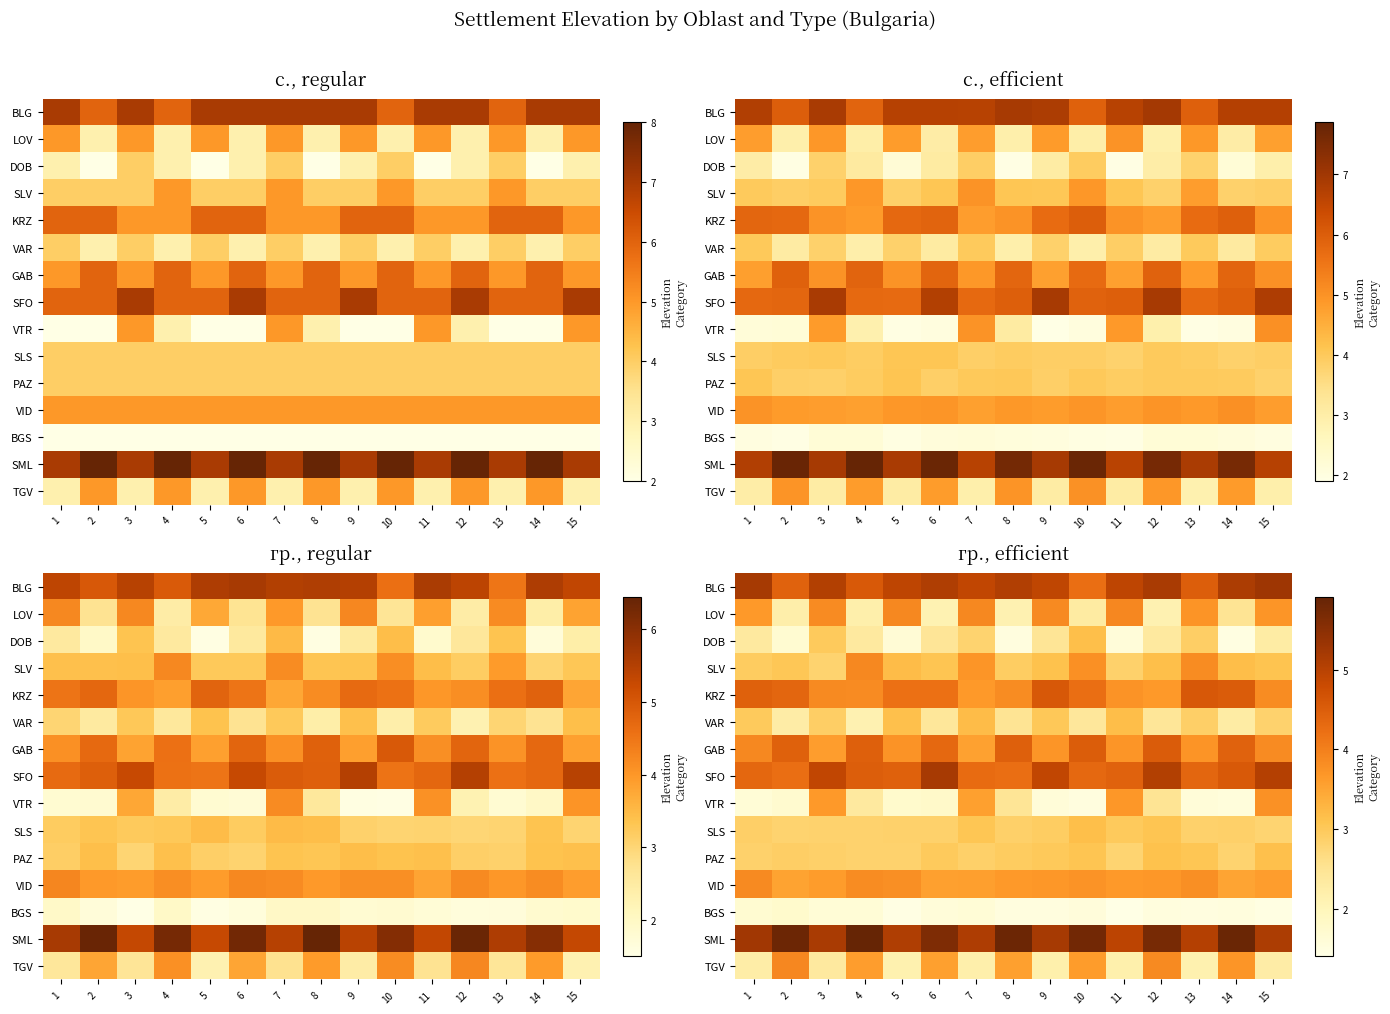

Rank the series by their maximum value, from lowest to highest.

BGS, PAZ, DOB, SLS, VAR, VTR, VID, SLV, TGV, LOV, GAB, KRZ, SFO, BLG, SML